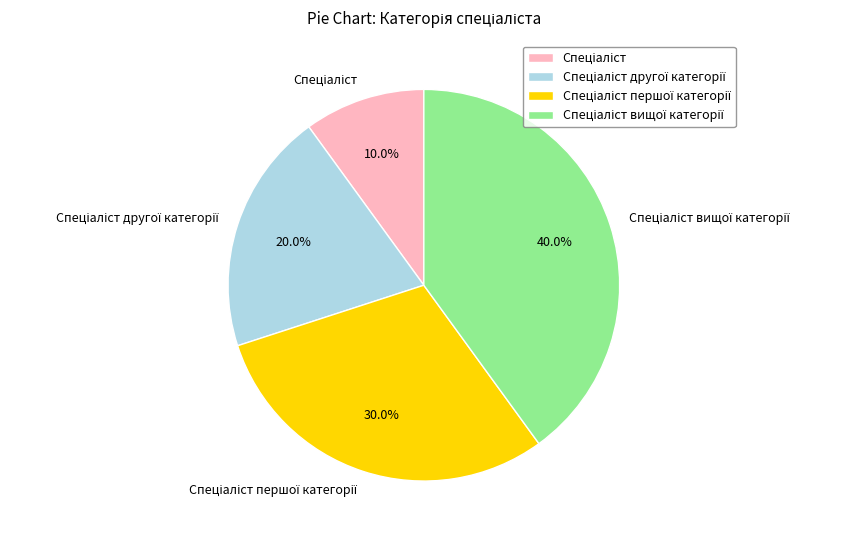

Is there any slice that represents more than half of the pie?

No